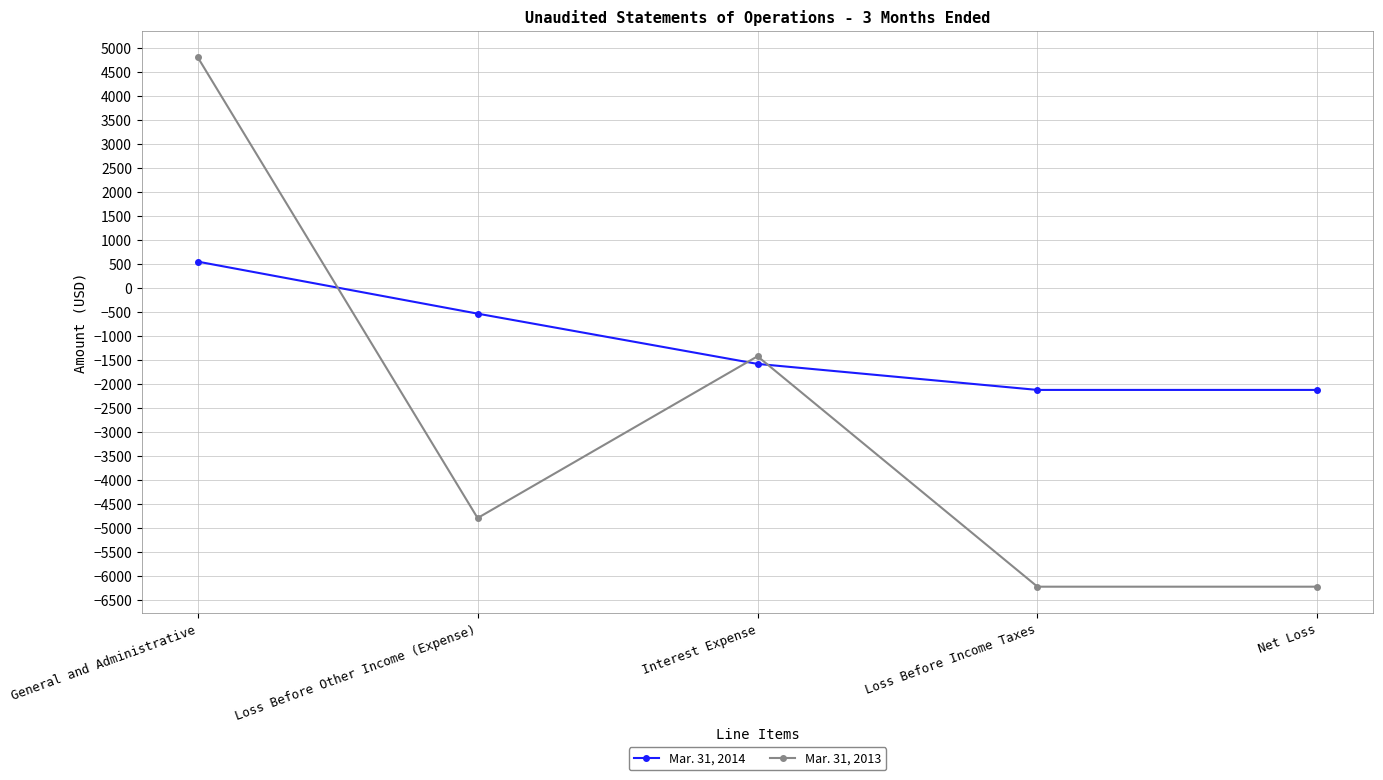

Between which two adjacent categories do Mar. 31, 2013 and Mar. 31, 2014 first intersect?

General and Administrative and Loss Before Other Income (Expense)